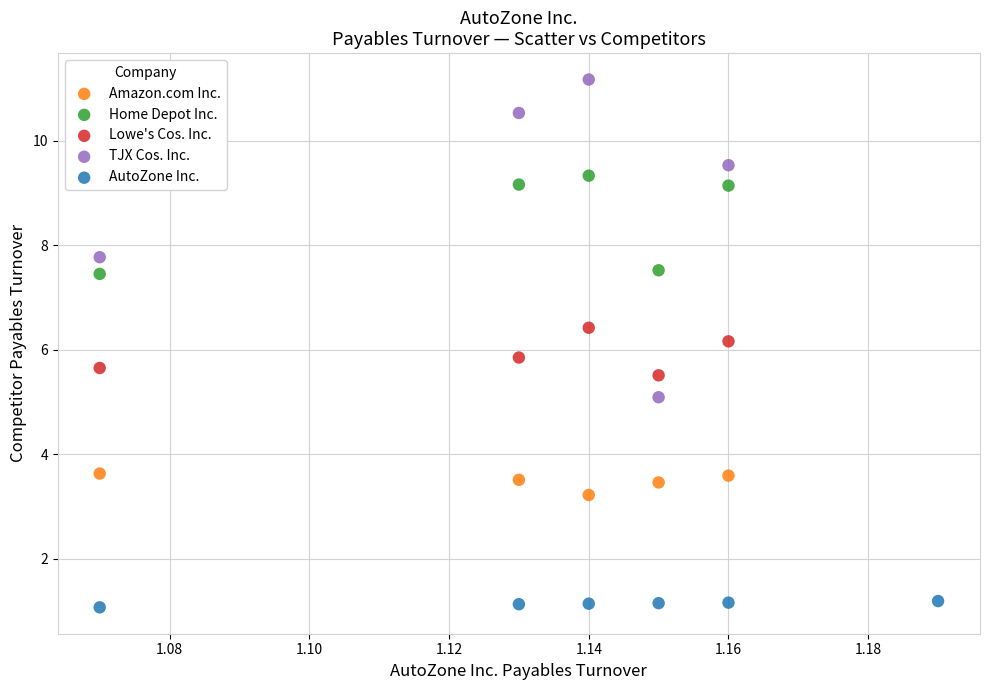

Which series reaches the maximum Y coordinate?

TJX Cos. Inc.